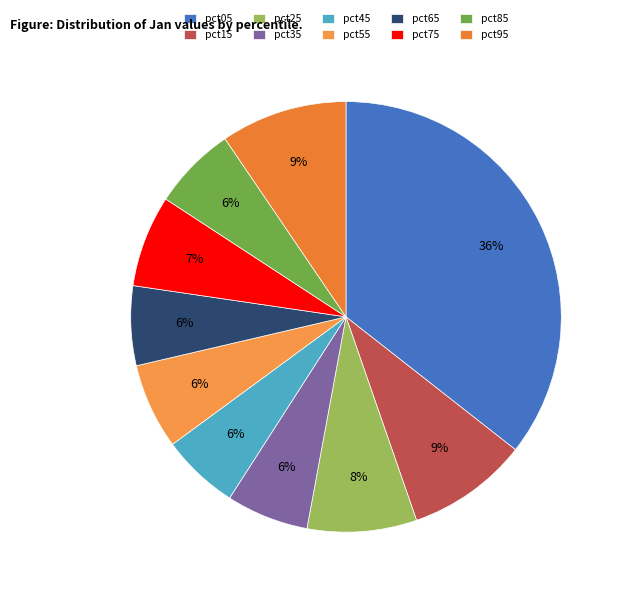

True or false: pct55 accounts for 1% of the total.

False